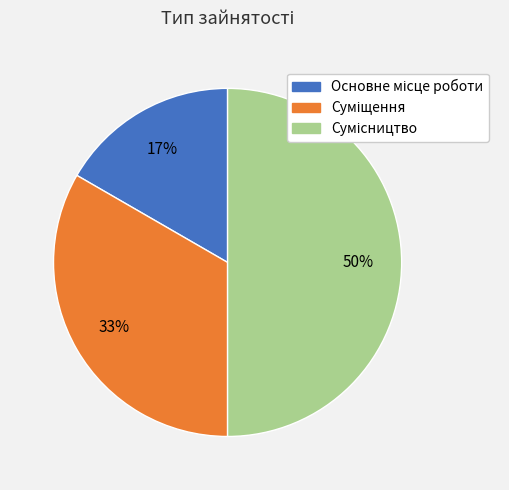

How many segments does this pie chart have?

3